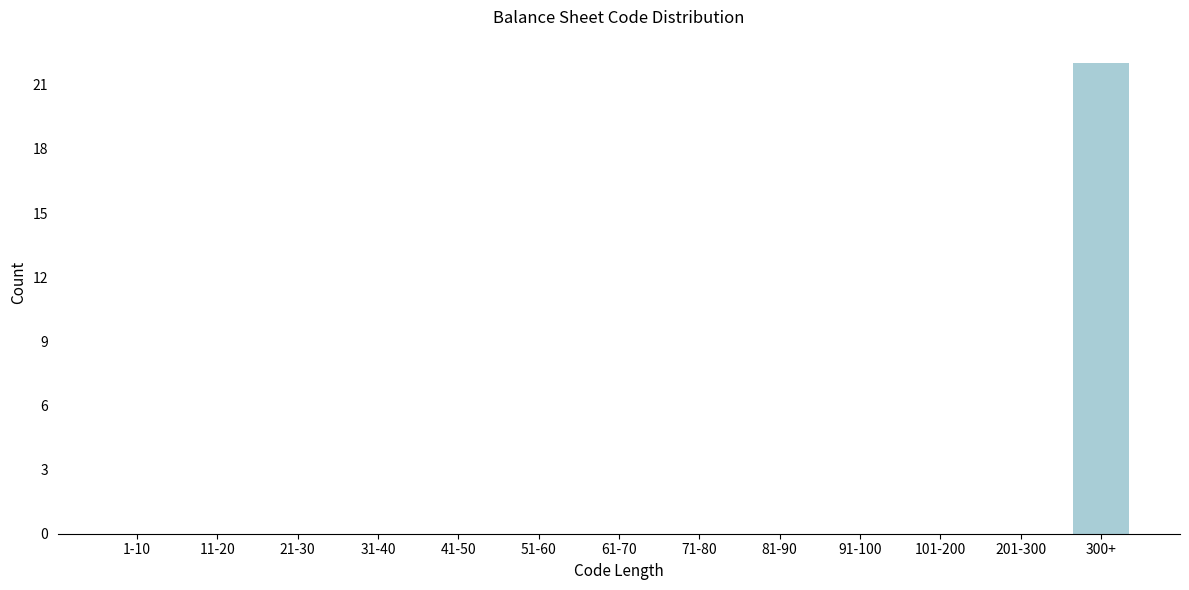

Reading left to right, transcribe all the data shown in this chart.

1-10=0	11-20=0	21-30=0	31-40=0	41-50=0	51-60=0	61-70=0	71-80=0	81-90=0	91-100=0	101-200=0	201-300=0	300+=22